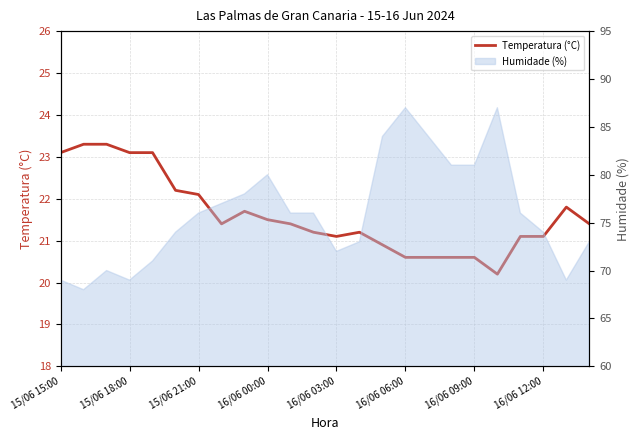

Is it true that the value at 16/06 12:00 is 13.9?

False